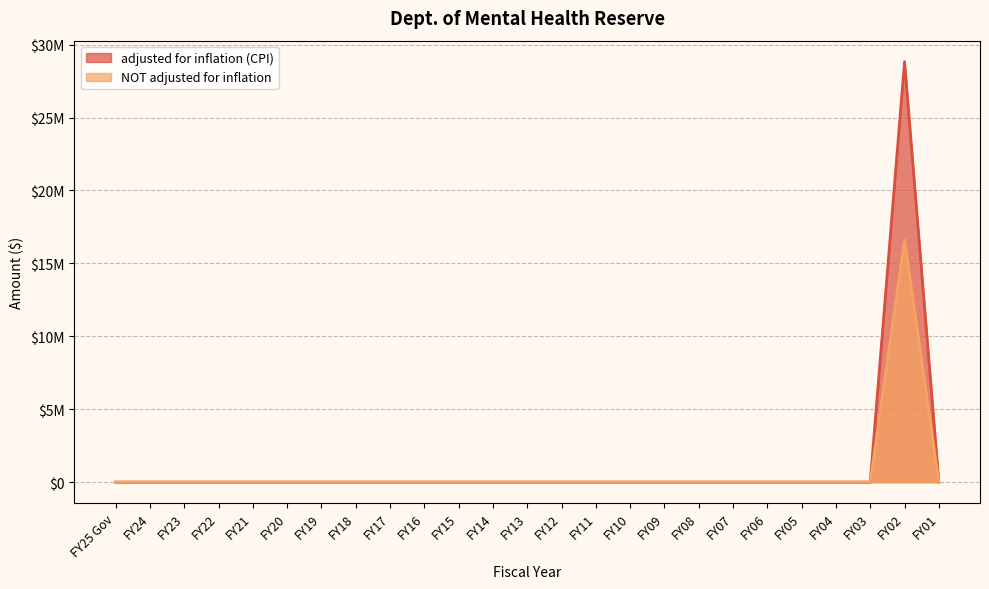

Which category has the highest value in the adjusted for inflation (CPI) series?

FY02